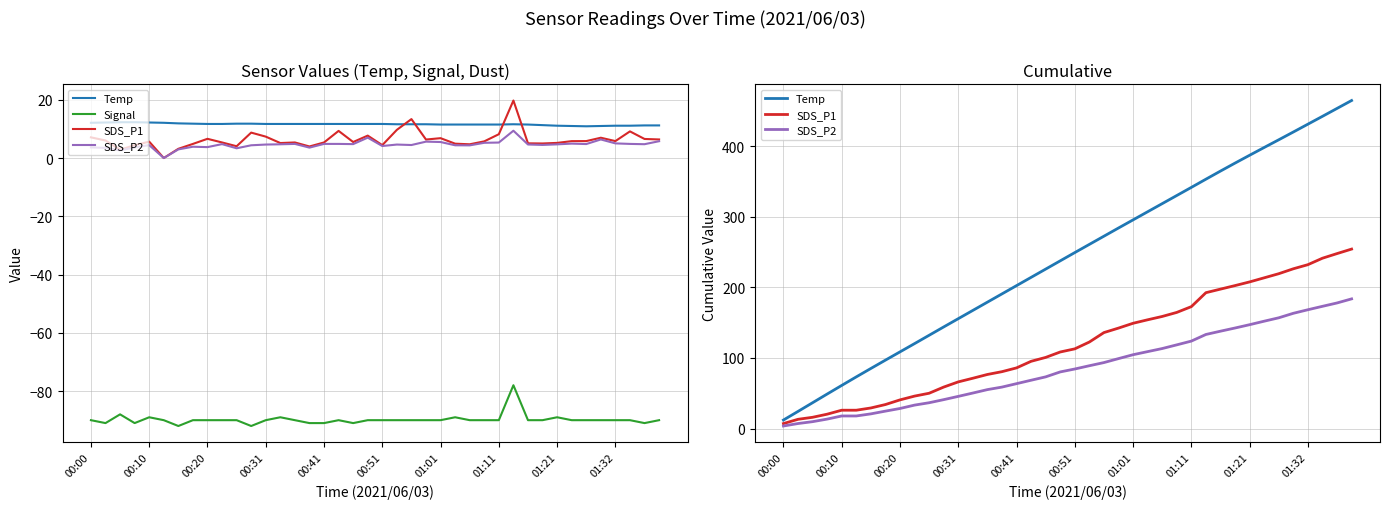

What is the minimum value shown in the chart?

-92.0